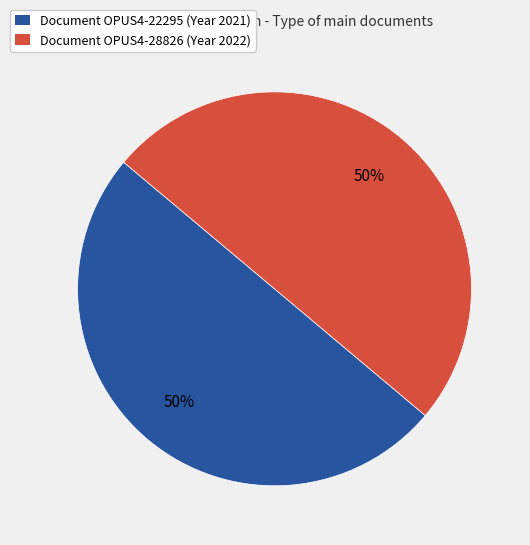

To the nearest percent, what is the average slice percentage?

50%